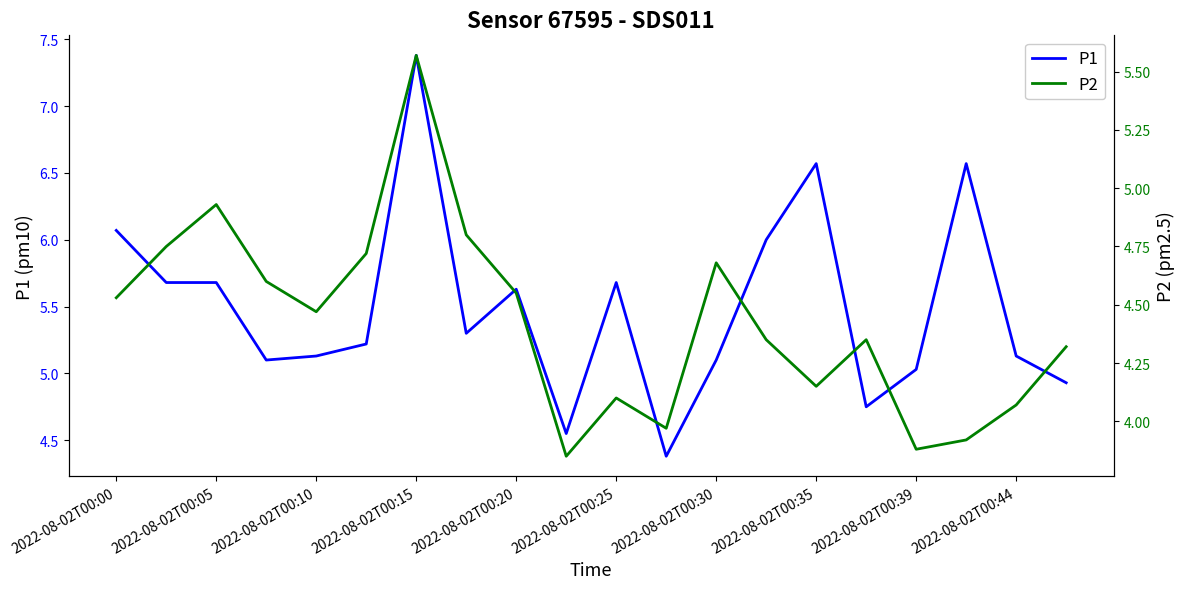

What is the lowest value of the P1 series?

4.4